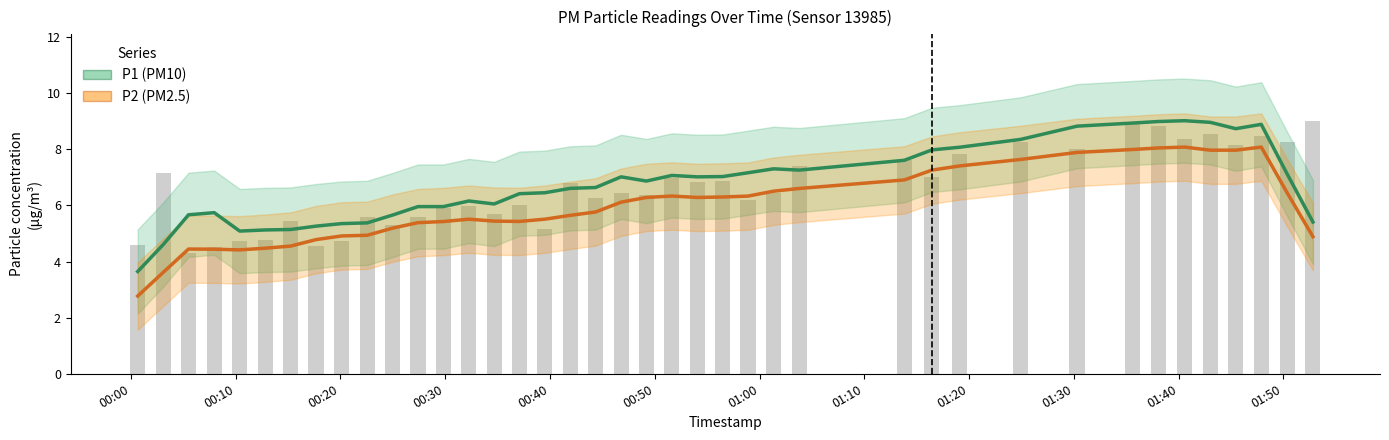

List the series in order of their peak value, highest first.

P1 (PM10), P2 (PM2.5)